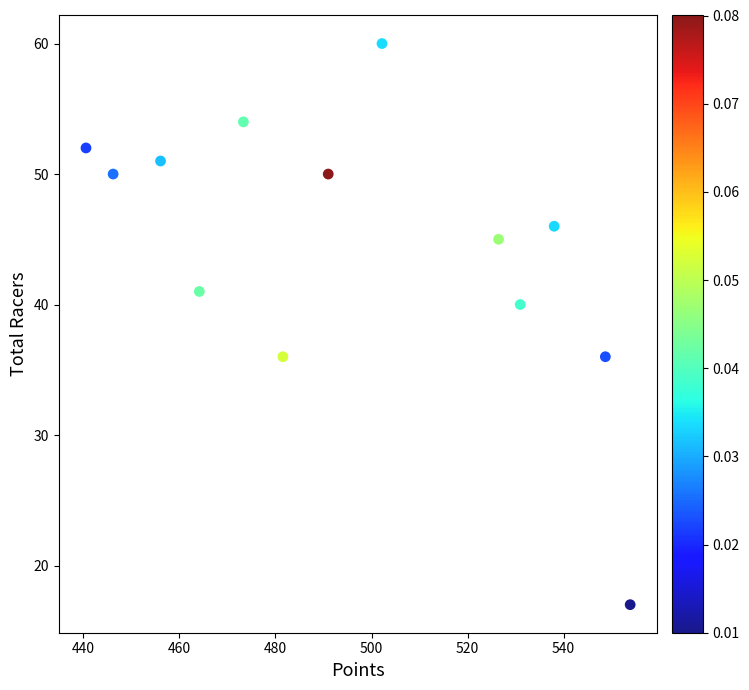

What is the range of Y values (max minus min)?

43